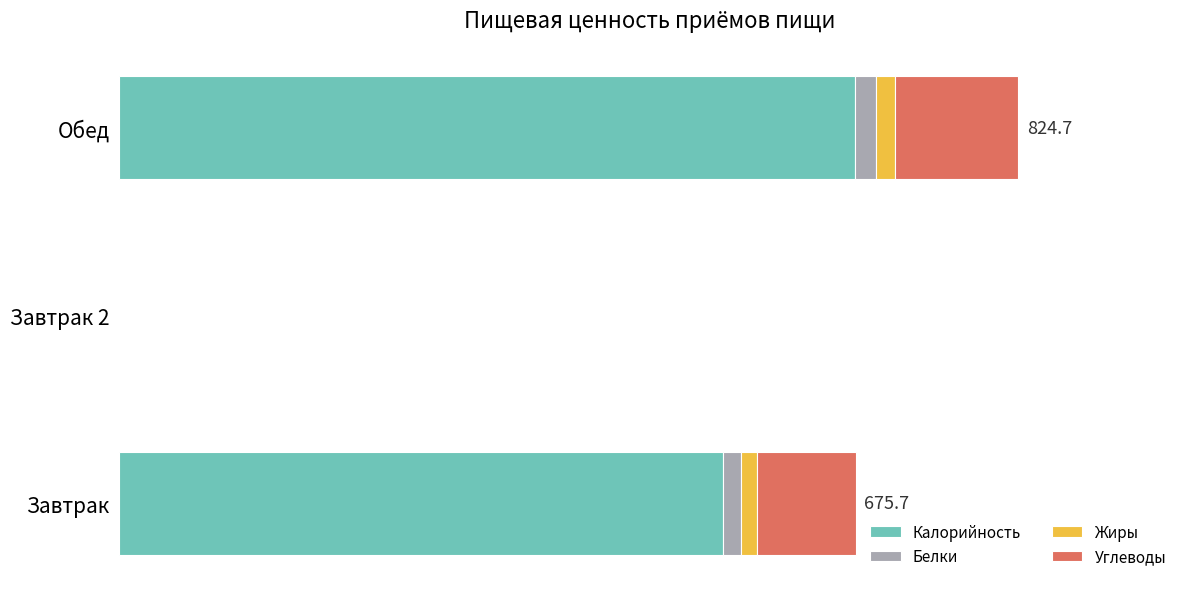

What is the sum of all Жиры values?

31.6